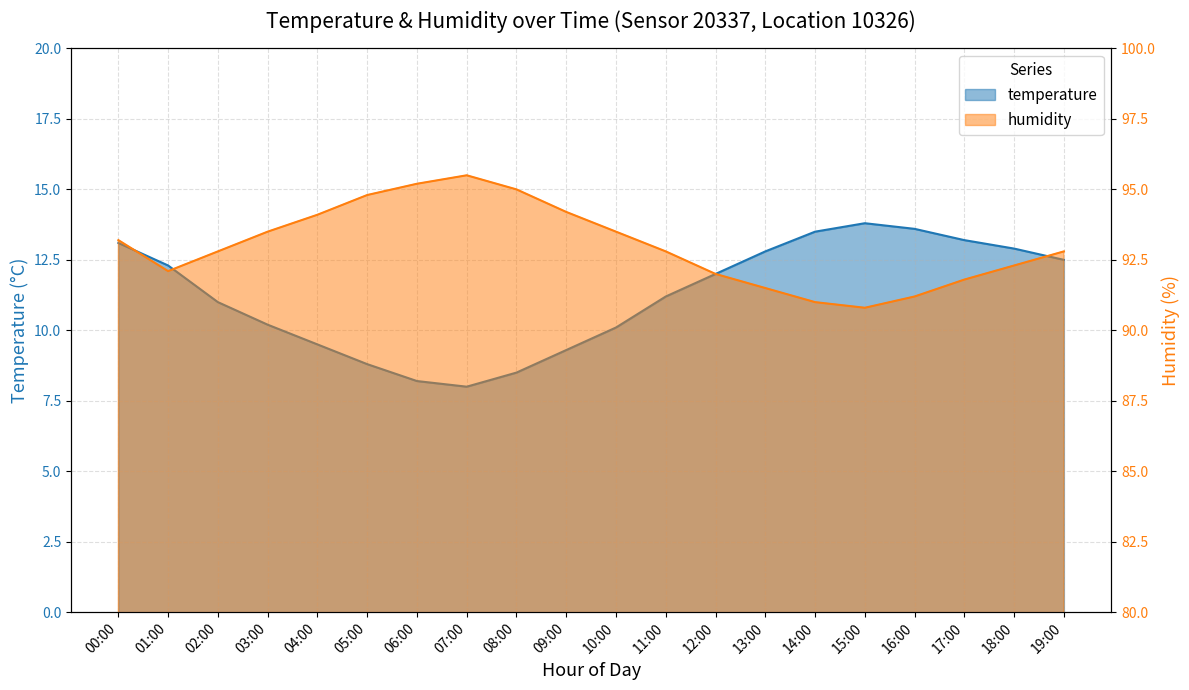

What is the sum of the temperature values at 19:00 and 17:00?

25.7